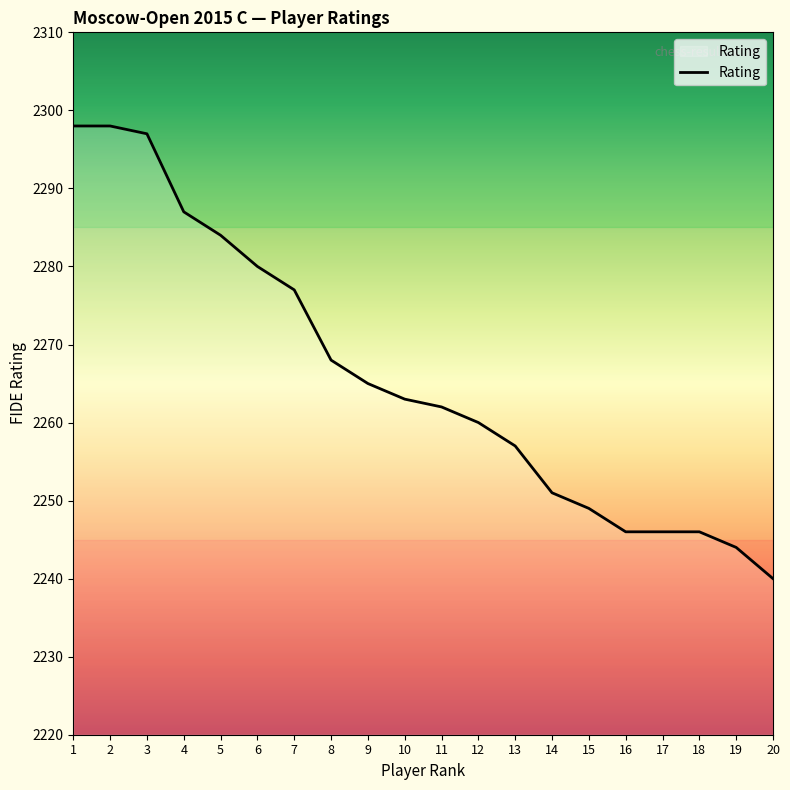

What is the smallest value displayed?

2240